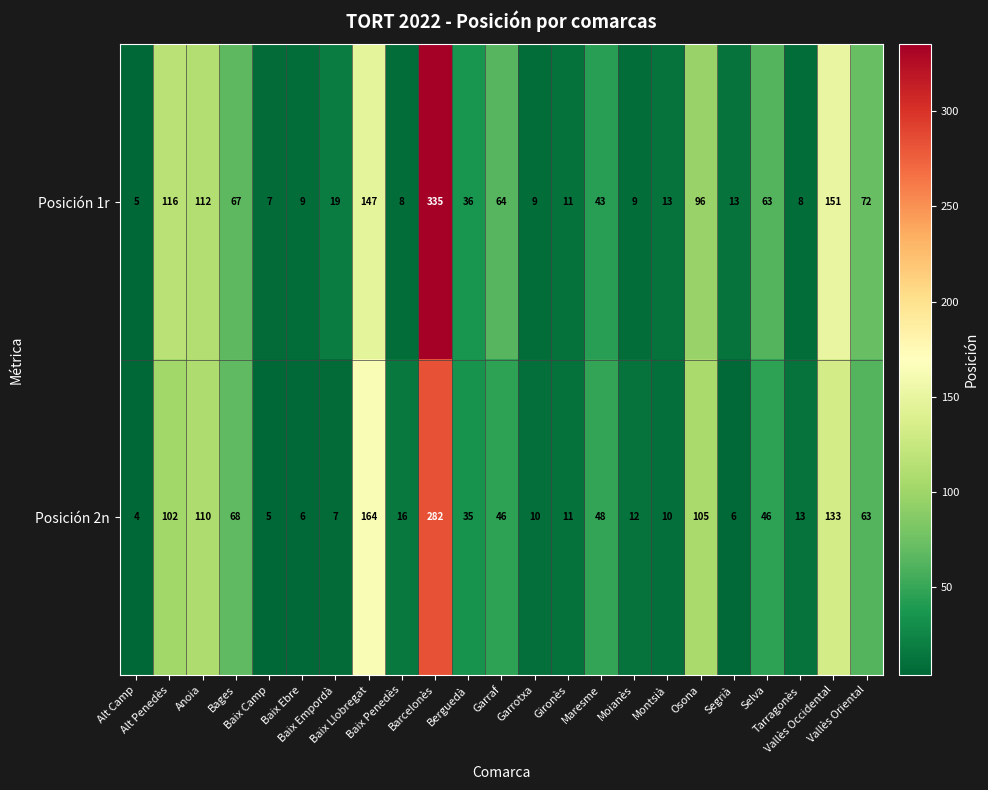

What is the lowest value of the Posición 2n series?

4